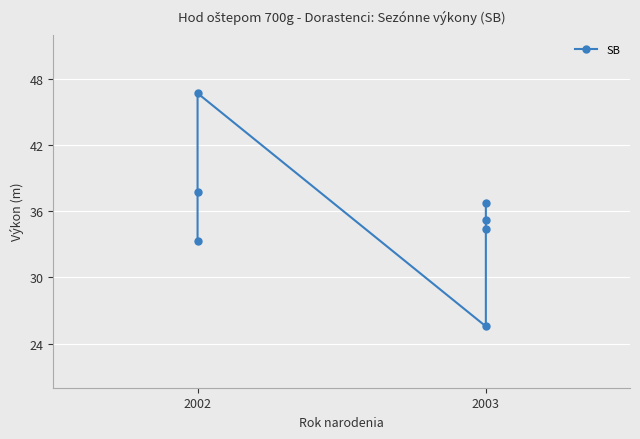

What is the smallest value displayed?

25.6